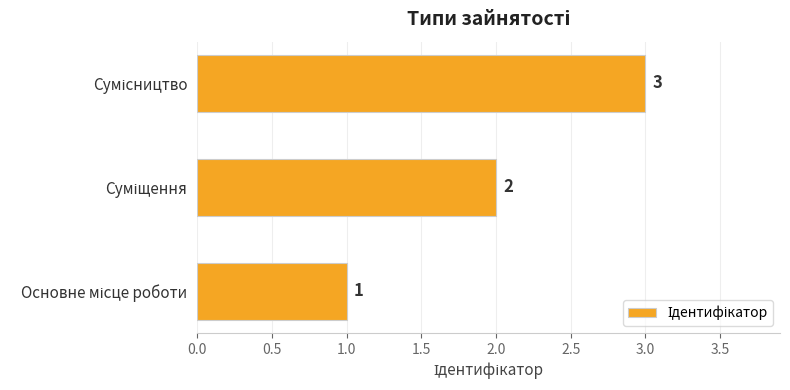

How many values are between 1 and 3?

3